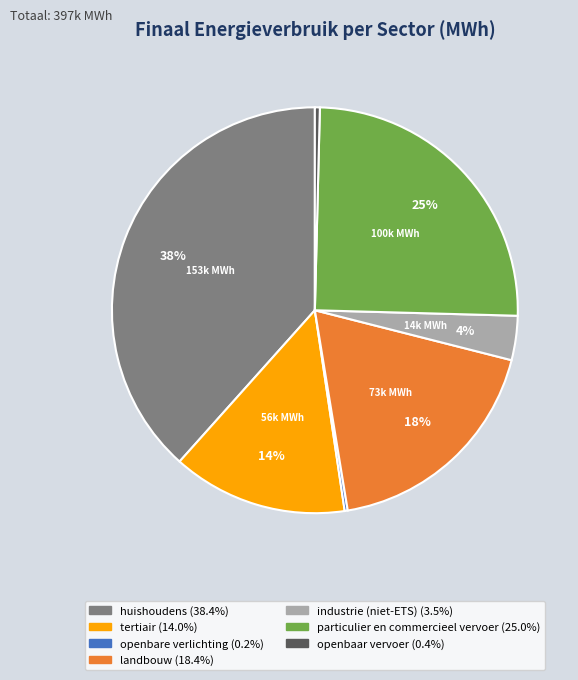

Approximately how many times larger is the value at industrie (niet-ETS) compared to tertiair?

0.3